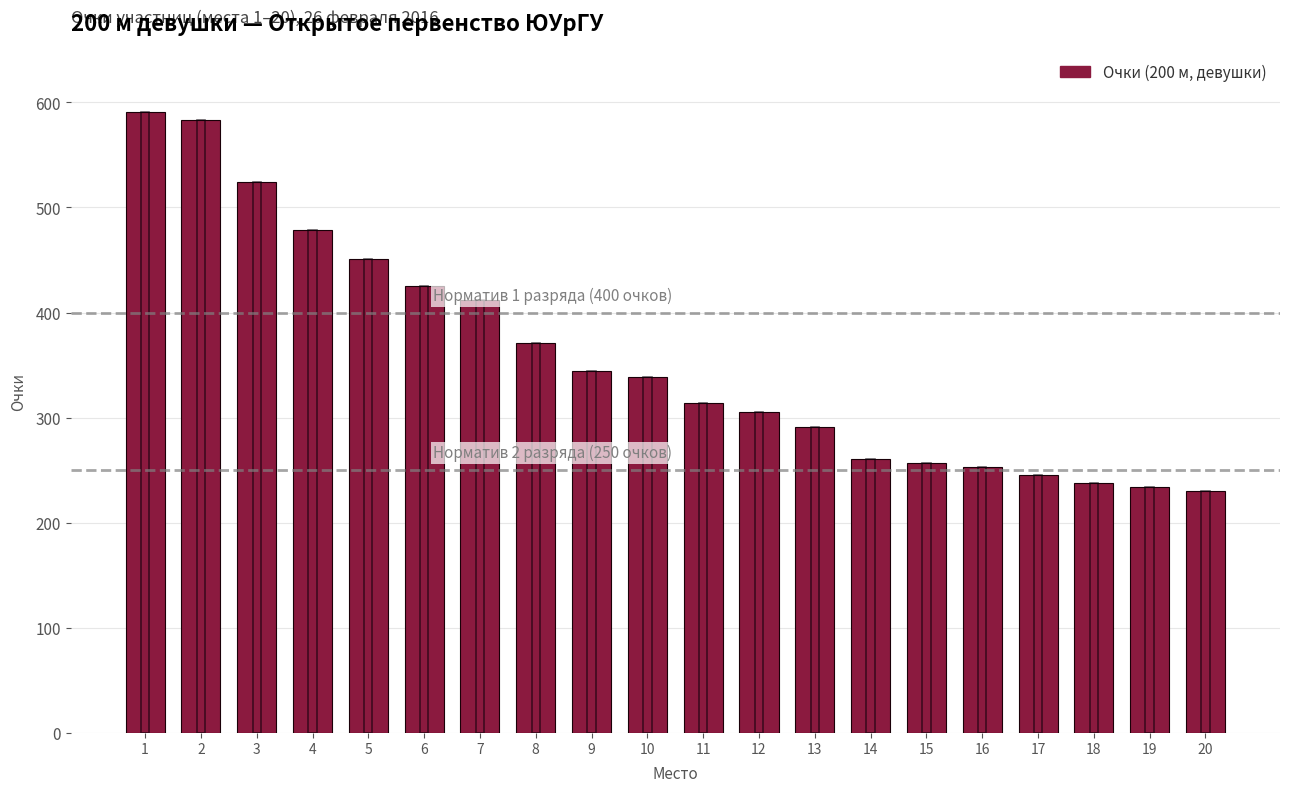

Is it true that the value at 16 is 394?

False